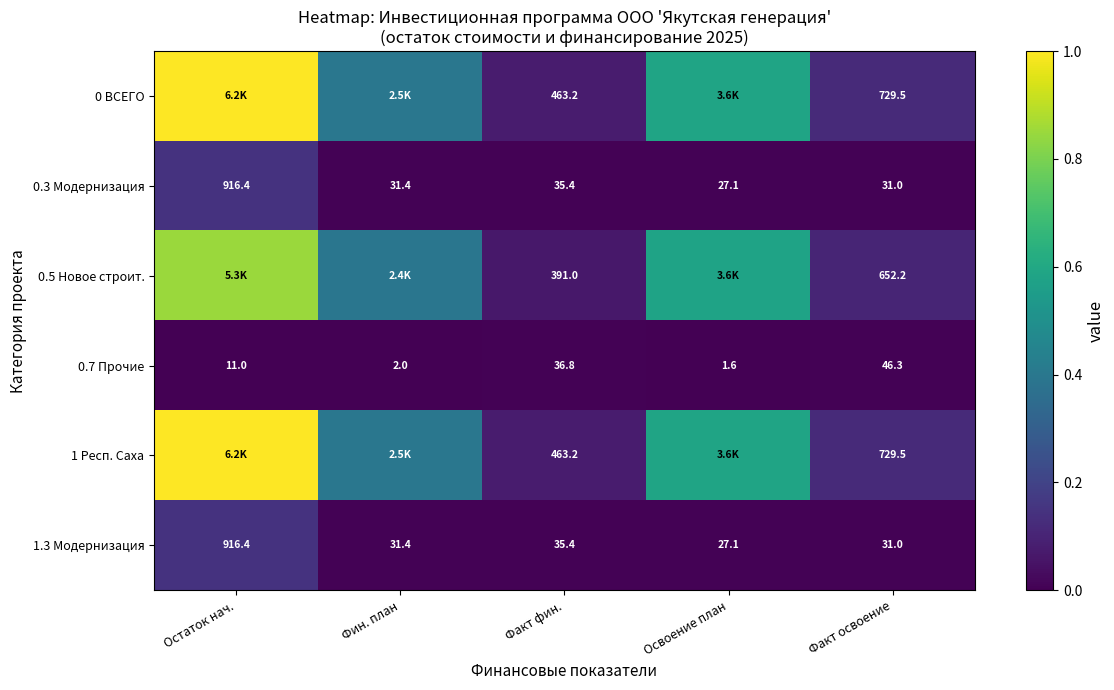

Which category has the highest value in the 1.3 Модернизация series?

Остаток нач.